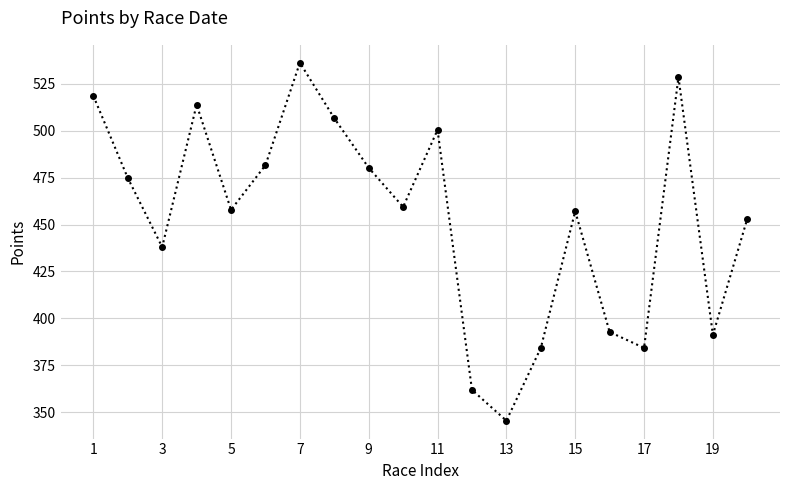

What is the value of the 4th point from the left?

513.9